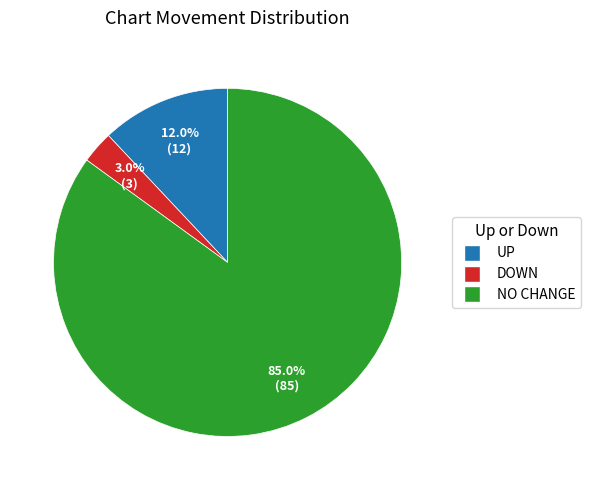

How many segments does this pie chart have?

3